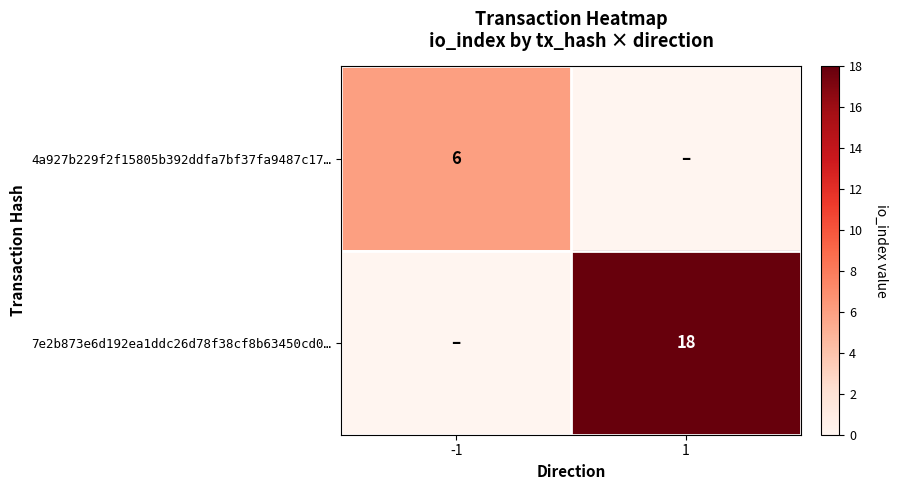

The 7e2b873e6d192ea1ddc26d78f38cf8b63450cd0… series shows 30 at 1. True or false?

False